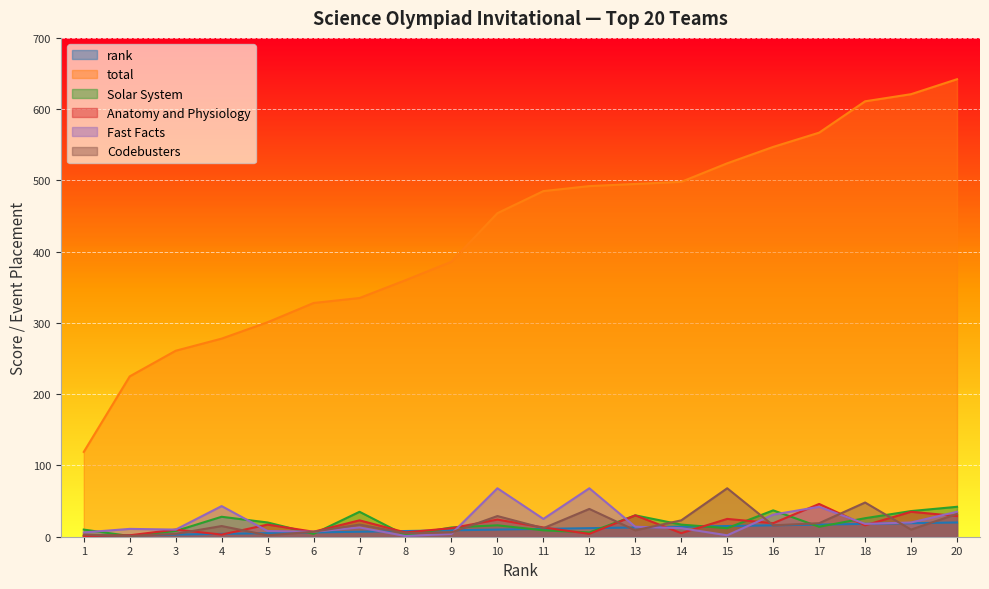

Rank the series by their maximum value, from lowest to highest.

rank, Solar System, Anatomy and Physiology, Fast Facts, Codebusters, total